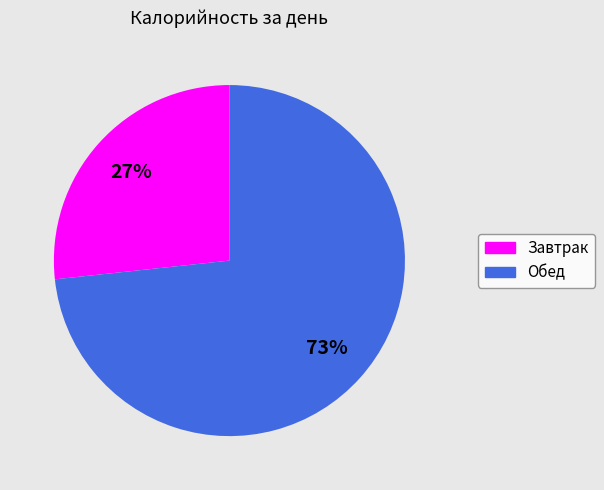

To the nearest percent, what portion does Обед represent?

73%